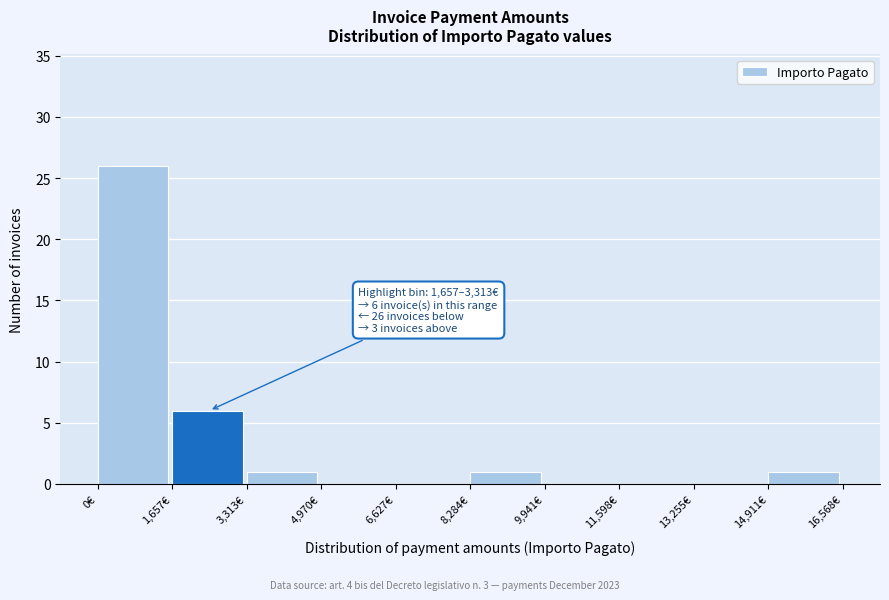

Which range on the x-axis has the tallest bar?

0 to 1600